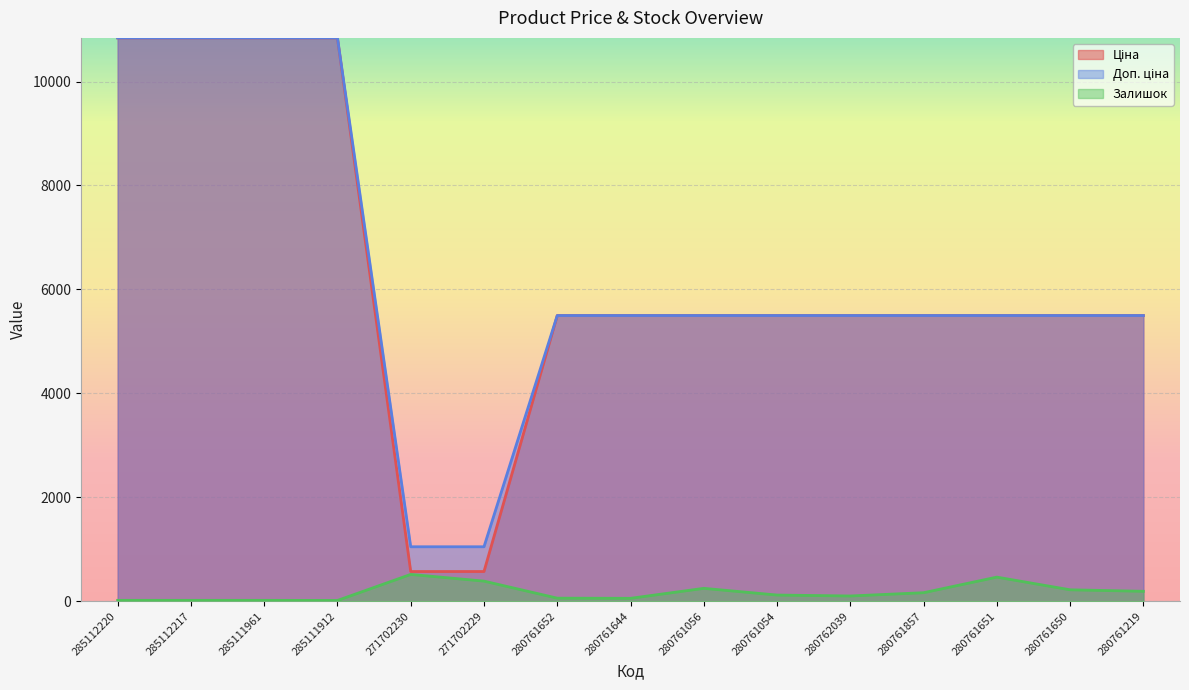

Is it true that Залишок equals 60.3 at 280761056?

False